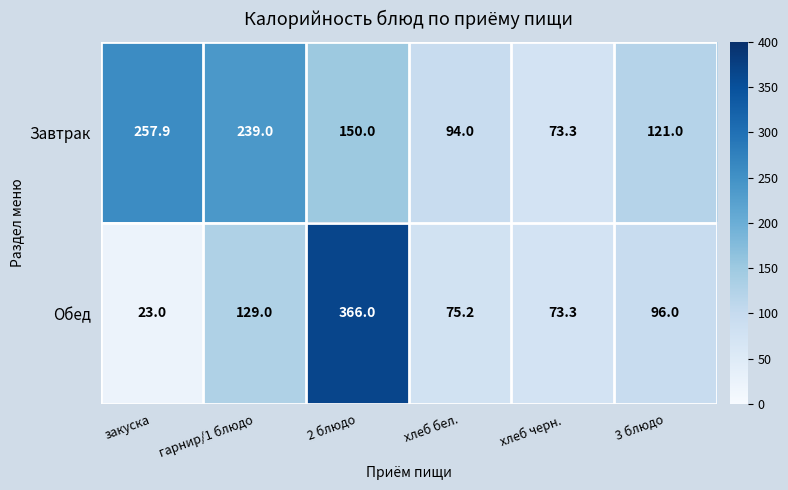

What is the sum of the Обед values at хлеб бел. and 2 блюдо?

441.2